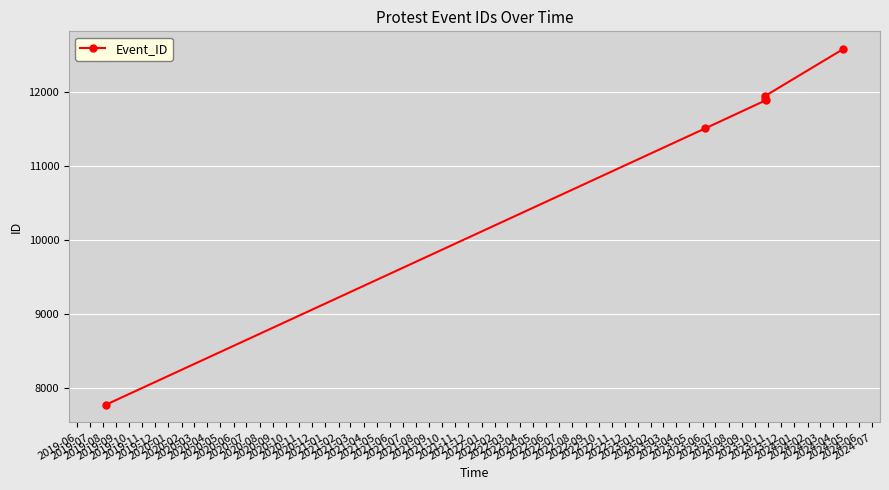

True or false: the data shows 19308 at 2019-08.

False